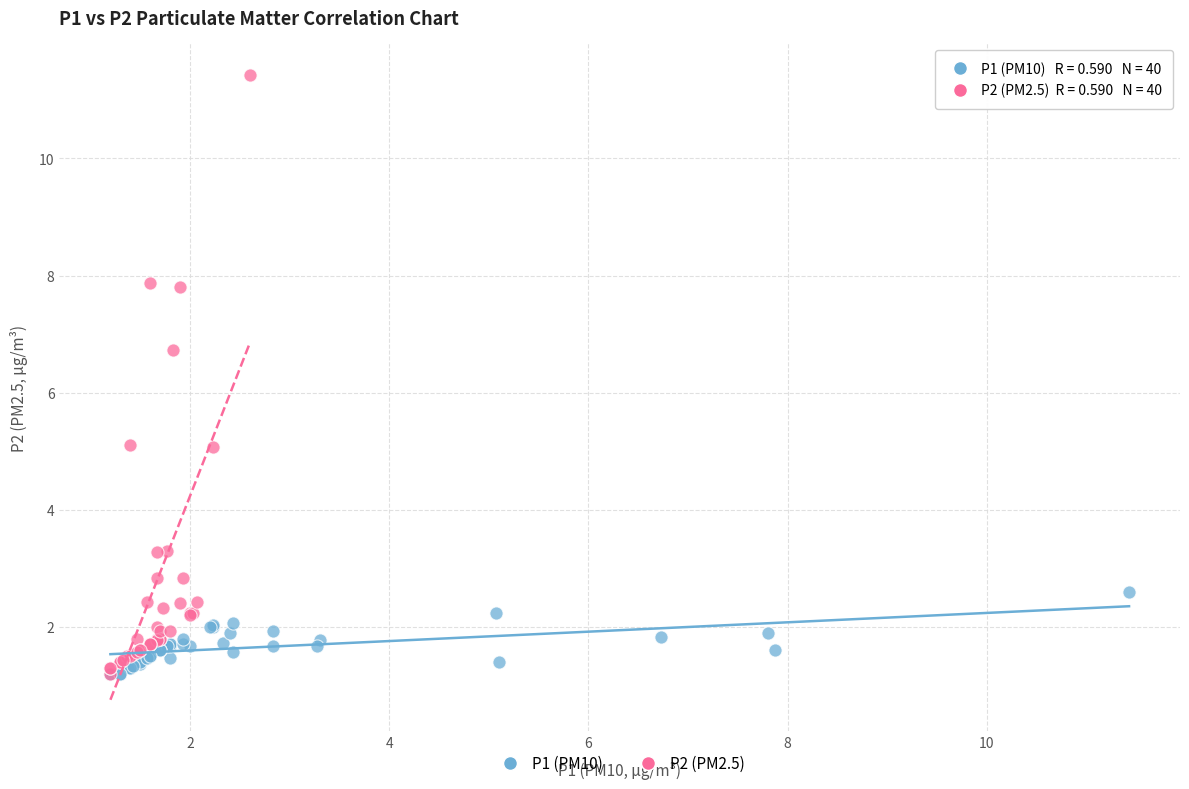

What are all the series names shown in the legend?

P1 (PM10), P2 (PM2.5)